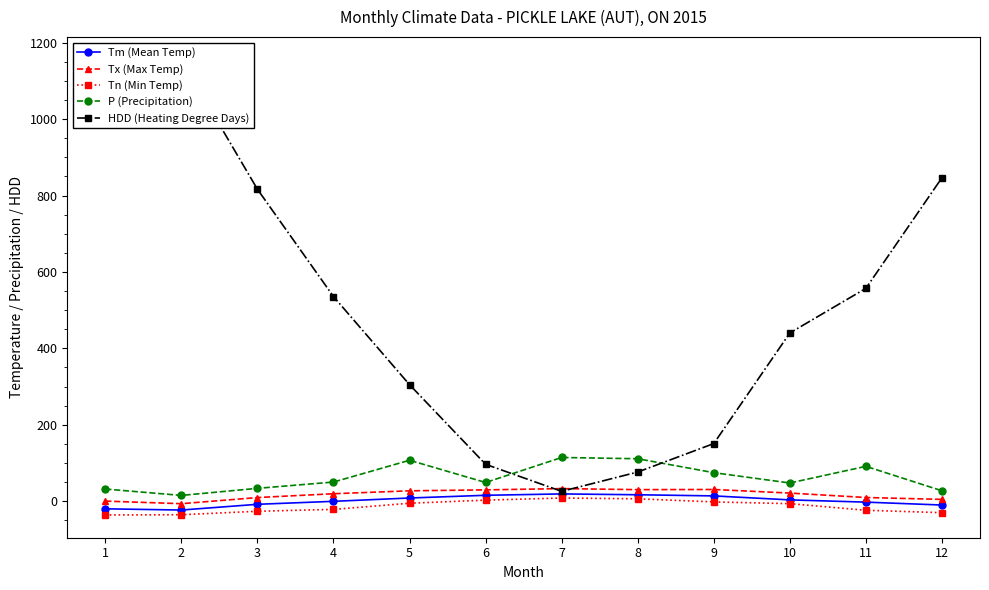

Where does the P (Precipitation) series first go above 50?

5